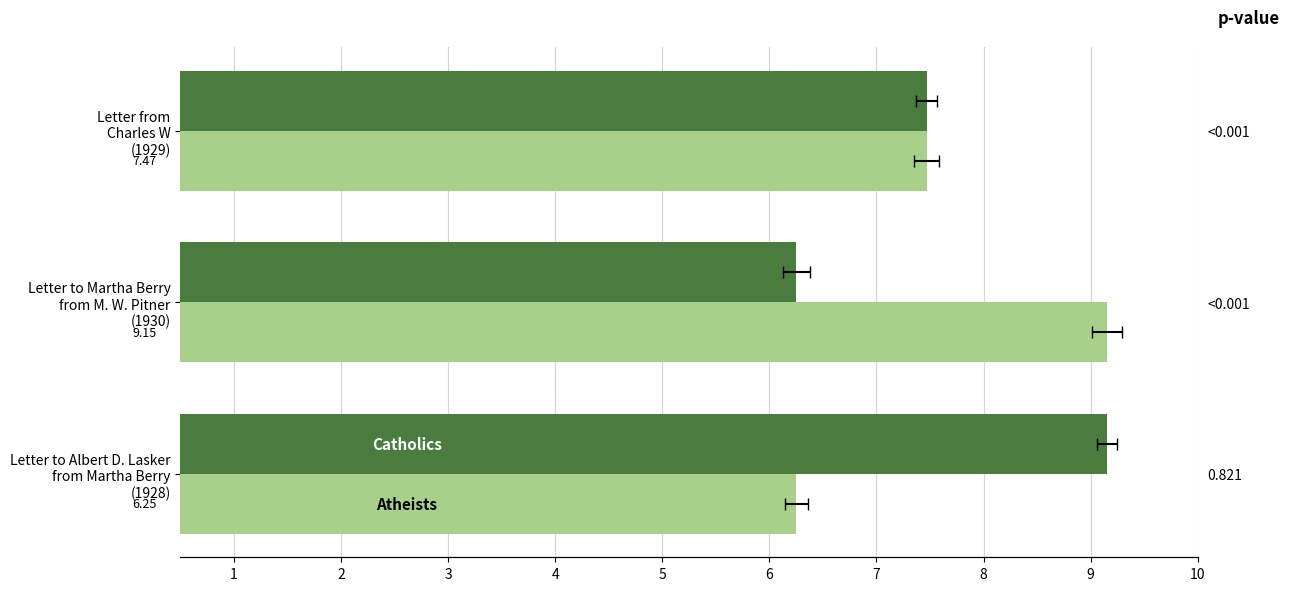

At how many categories does at least one series exceed 7?

3